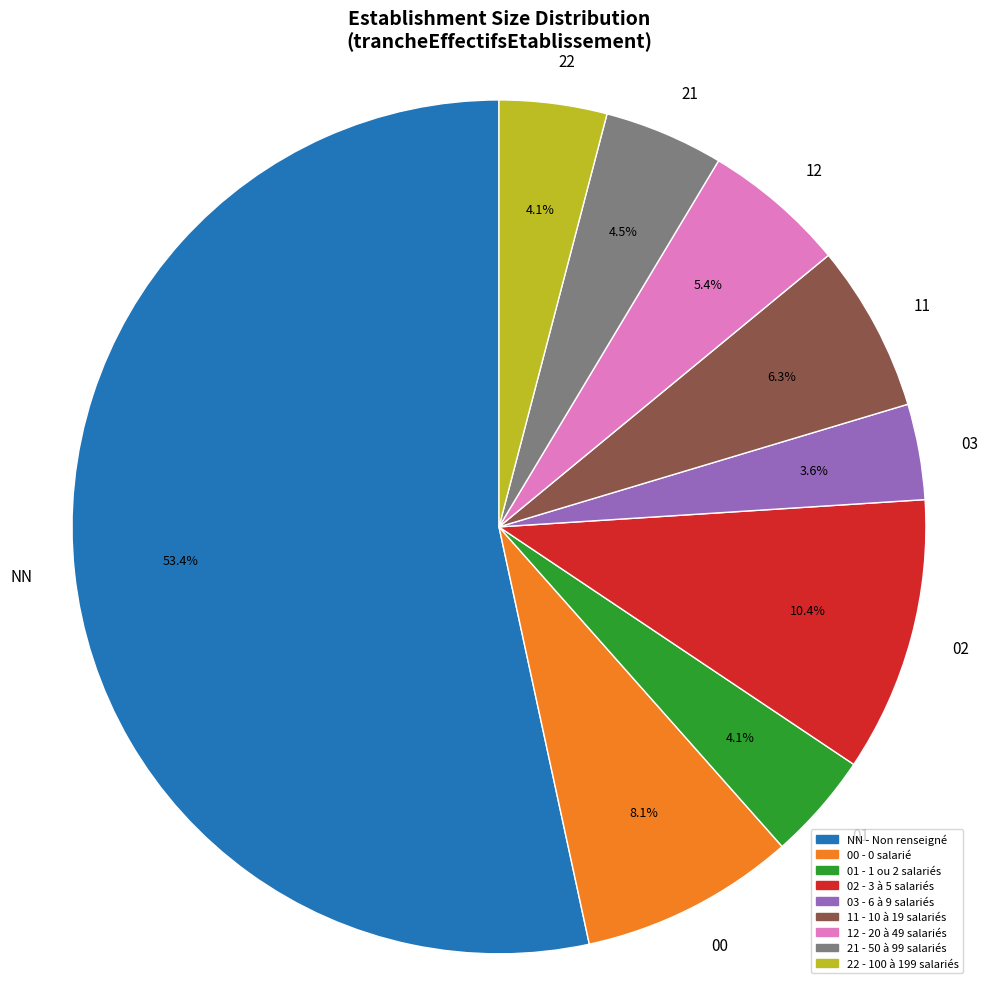

True or false: 01 accounts for 14% of the total.

False